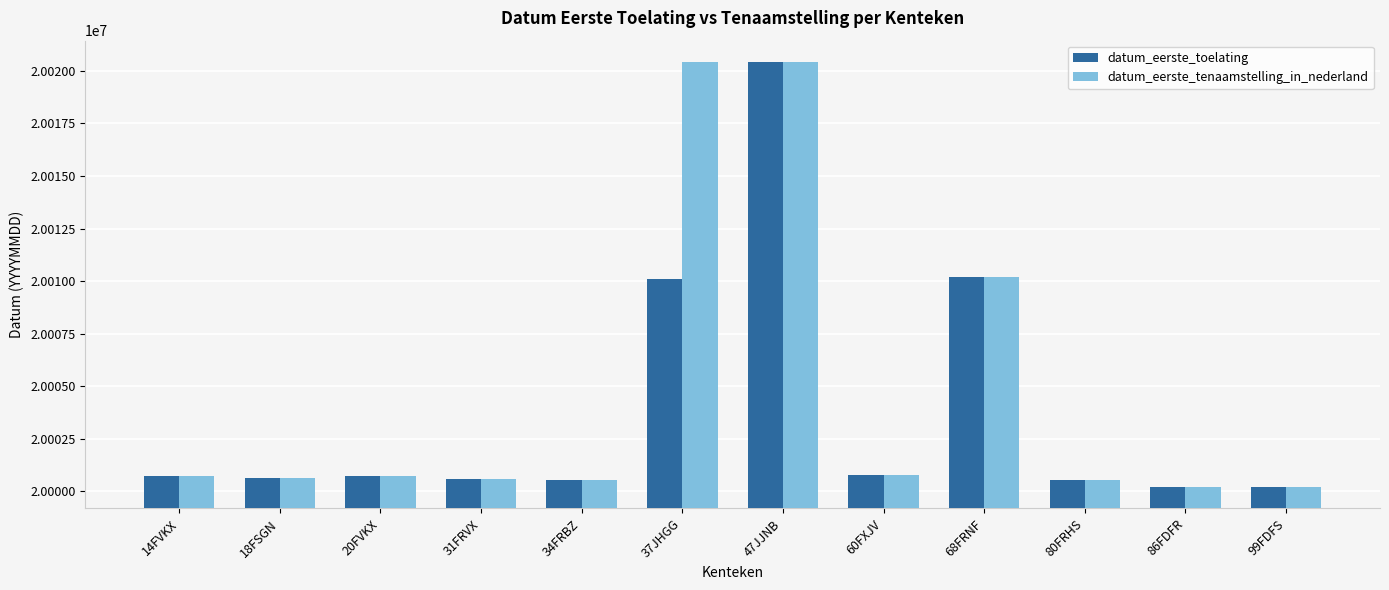

What is the approximate value of datum_eerste_tenaamstelling_in_nederland at 20FVKX?

20000721